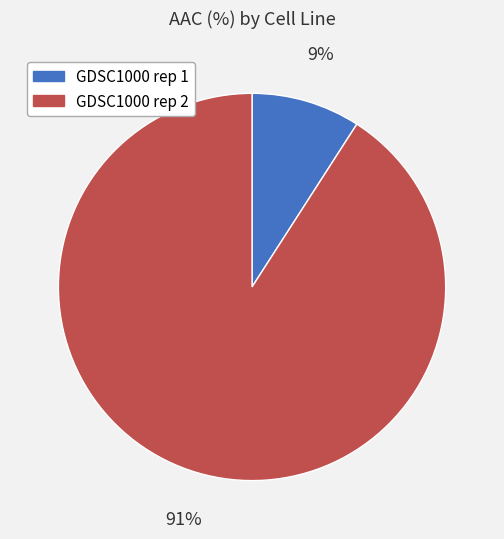

To the nearest percent, what is the difference between the largest and smallest slice percentages?

82%